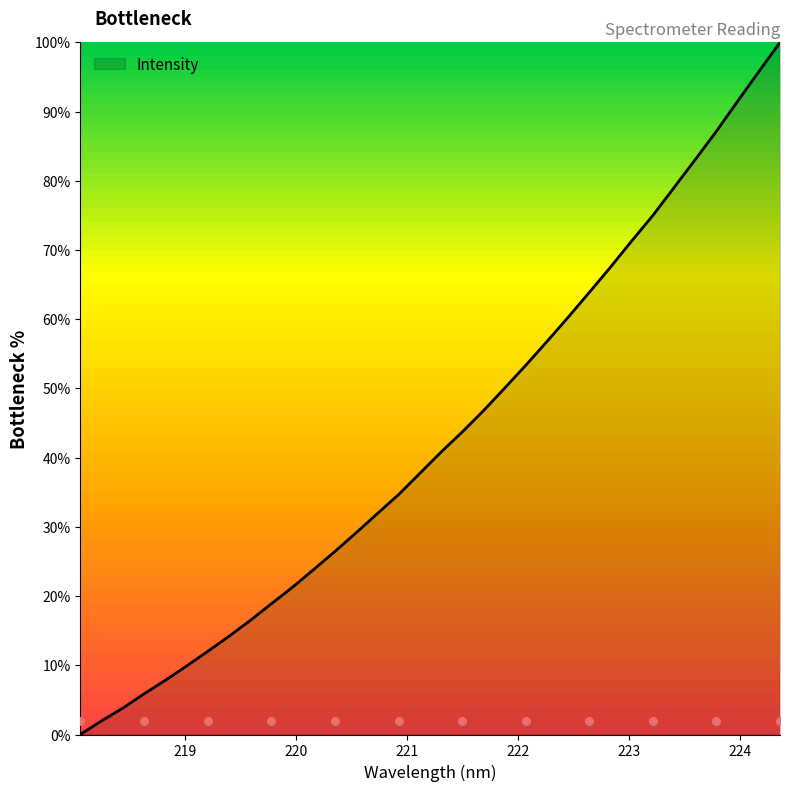

Approximately how many times larger is the value at 220.7354 compared to 220.3533?

1.2